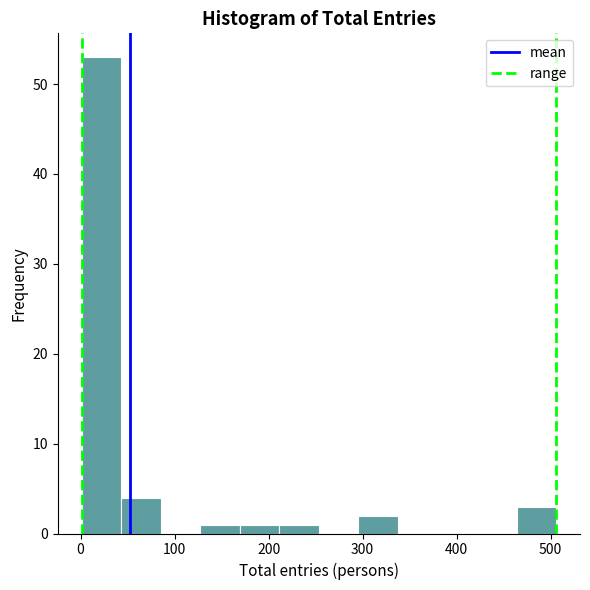

Reading left to right, list every bar in this chart as the range it spans on the x-axis followed by its height. Neither the bar edges nor the heights are printed on the chart, so give them approximately, as read against the axes.

0 to 40: 53
40 to 90: 4
90 to 130: 0
130 to 170: 1
170 to 210: 1
210 to 250: 1
250 to 300: 0
300 to 340: 2
340 to 380: 0
380 to 420: 0
420 to 460: 0
460 to 510: 3